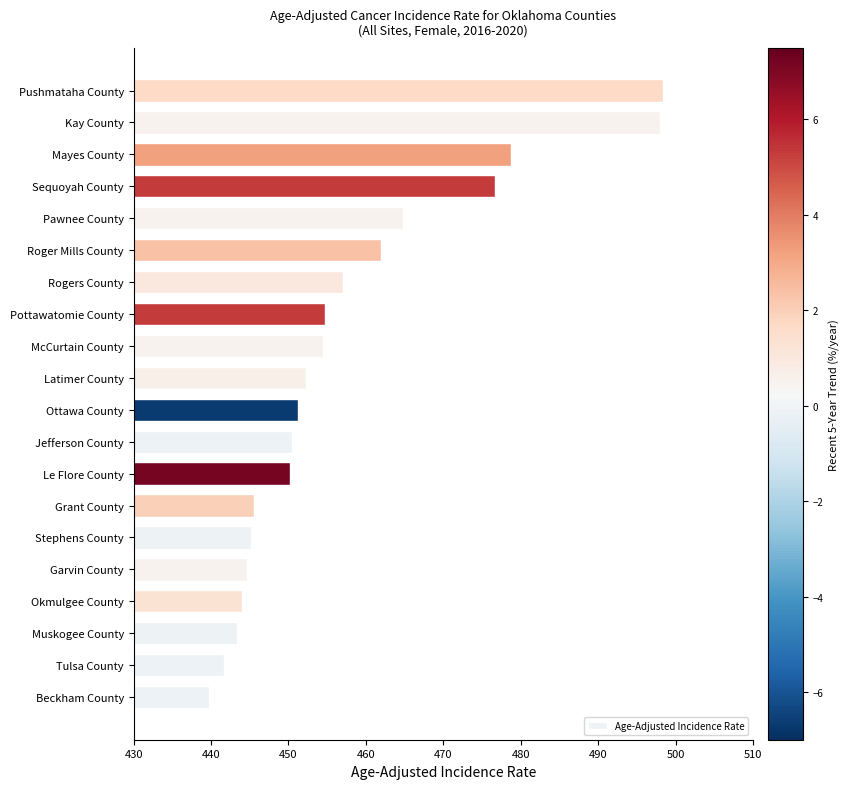

Between Jefferson County and Tulsa County, which is larger?

Jefferson County